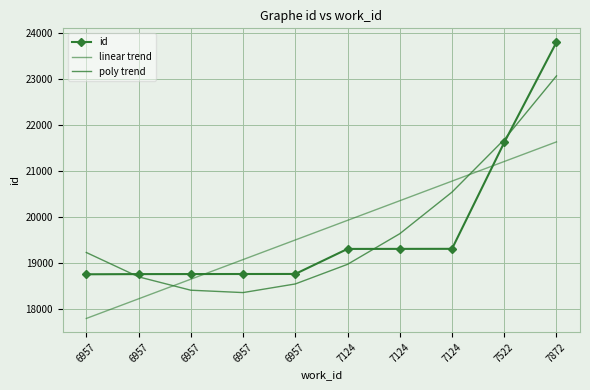

True or false: id has a value of 35561.0 at 7522.

False